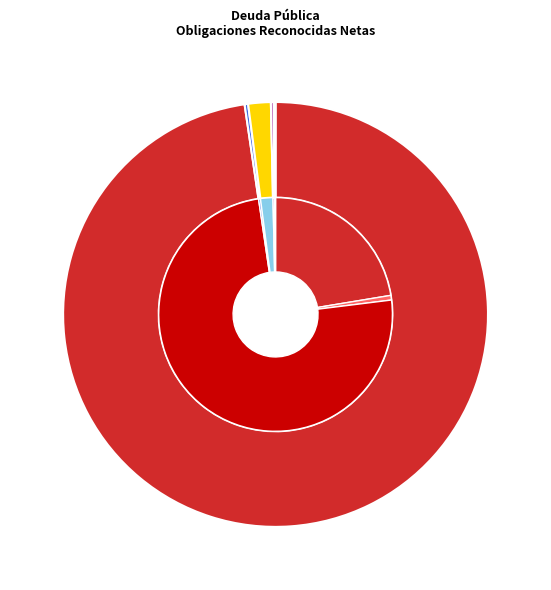

Does DEUDAS ASUMIDAS represent more than half of the total?

No